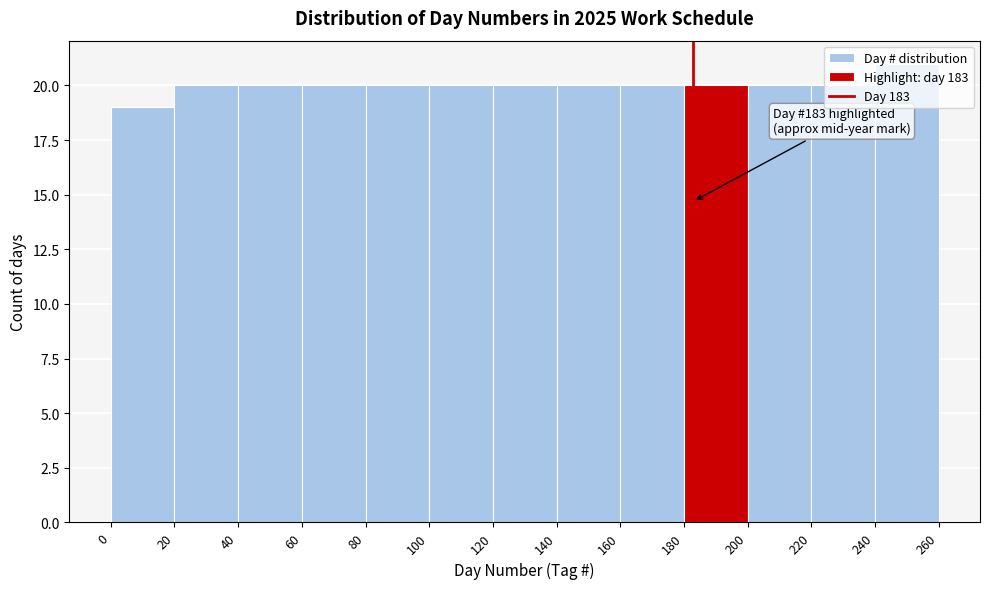

Which range on the x-axis has the tallest bar?

240 to 260